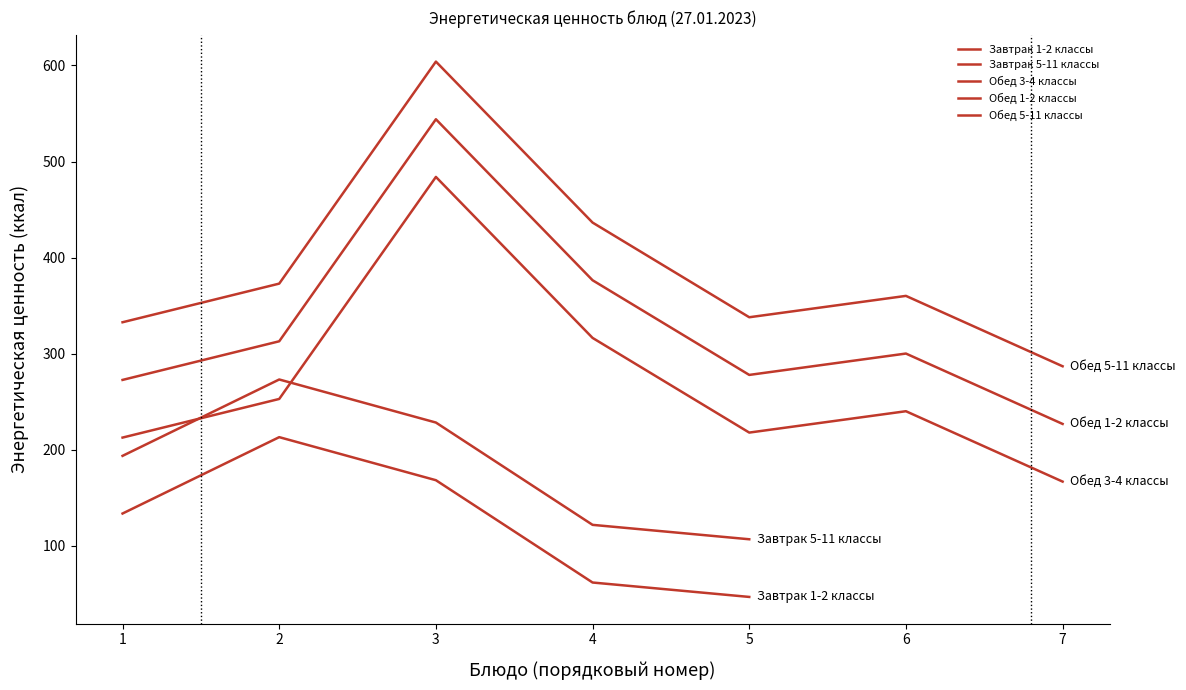

How many lines are shown in the chart?

5